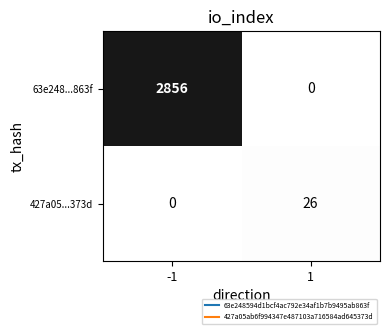

At which category is the sum across all series the highest?

-1